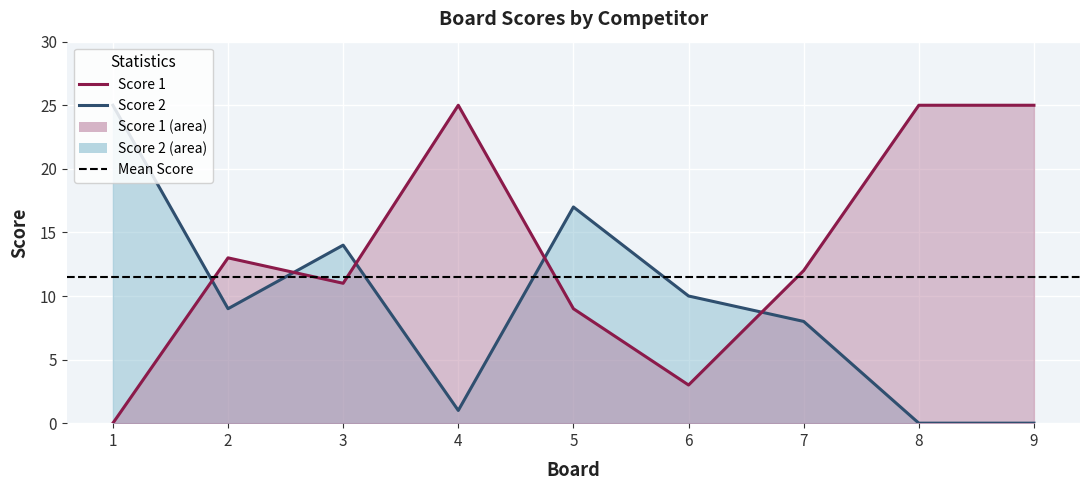

At which label does Score 1 reach its minimum?

1